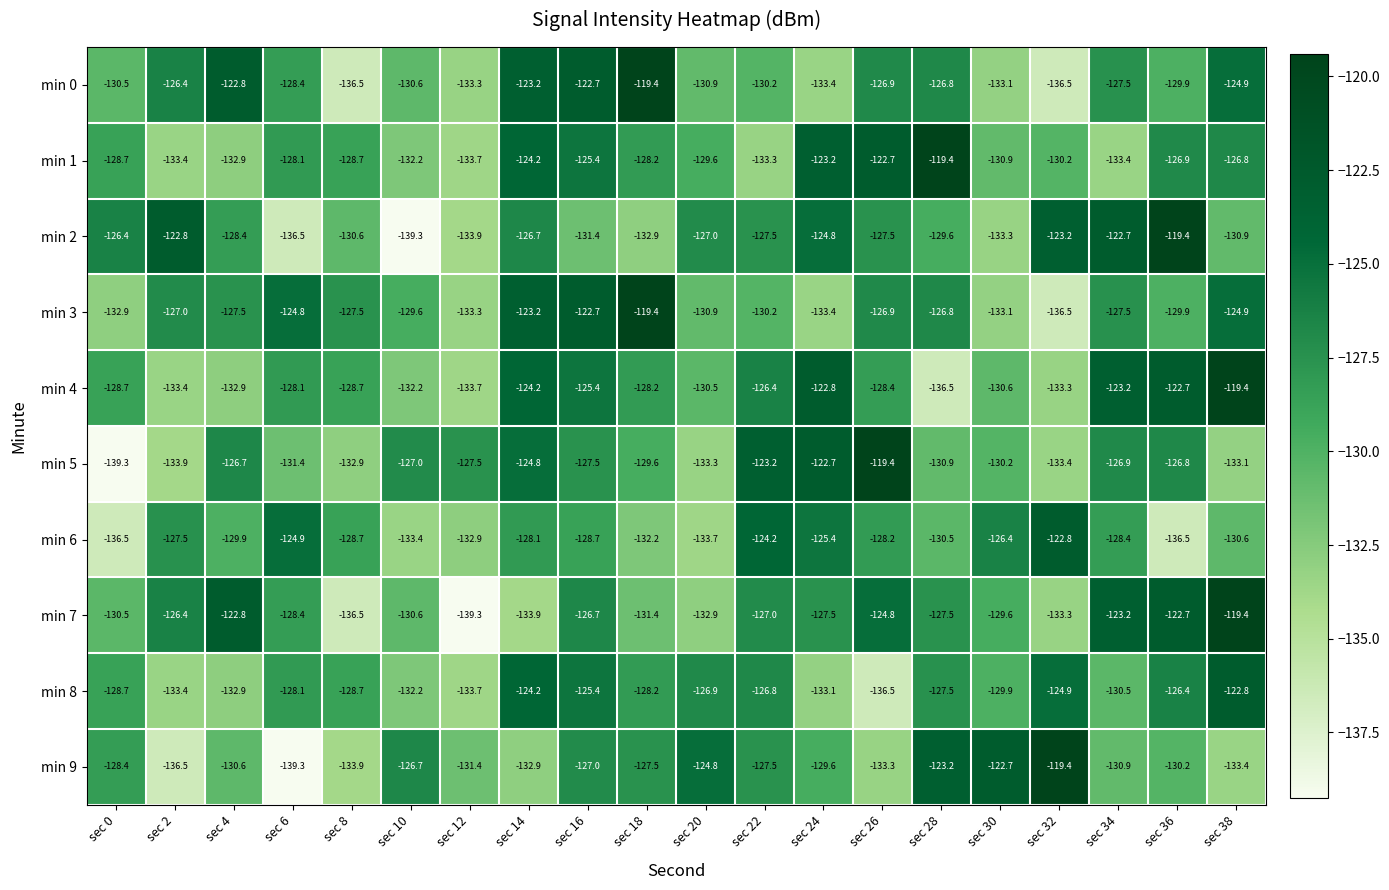

Which series has the largest total across all categories?

min 3